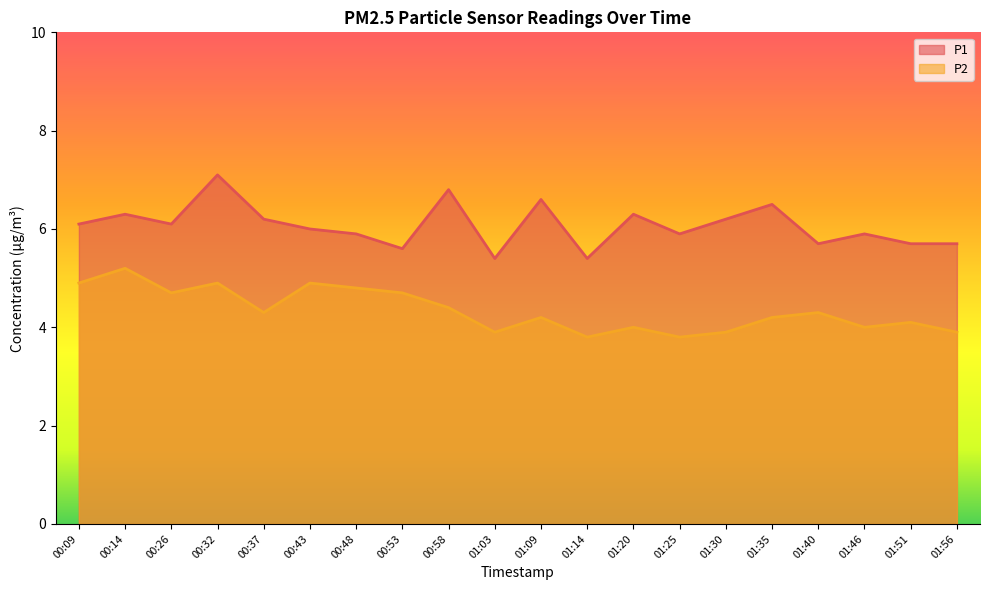

How many lines are shown in the chart?

2